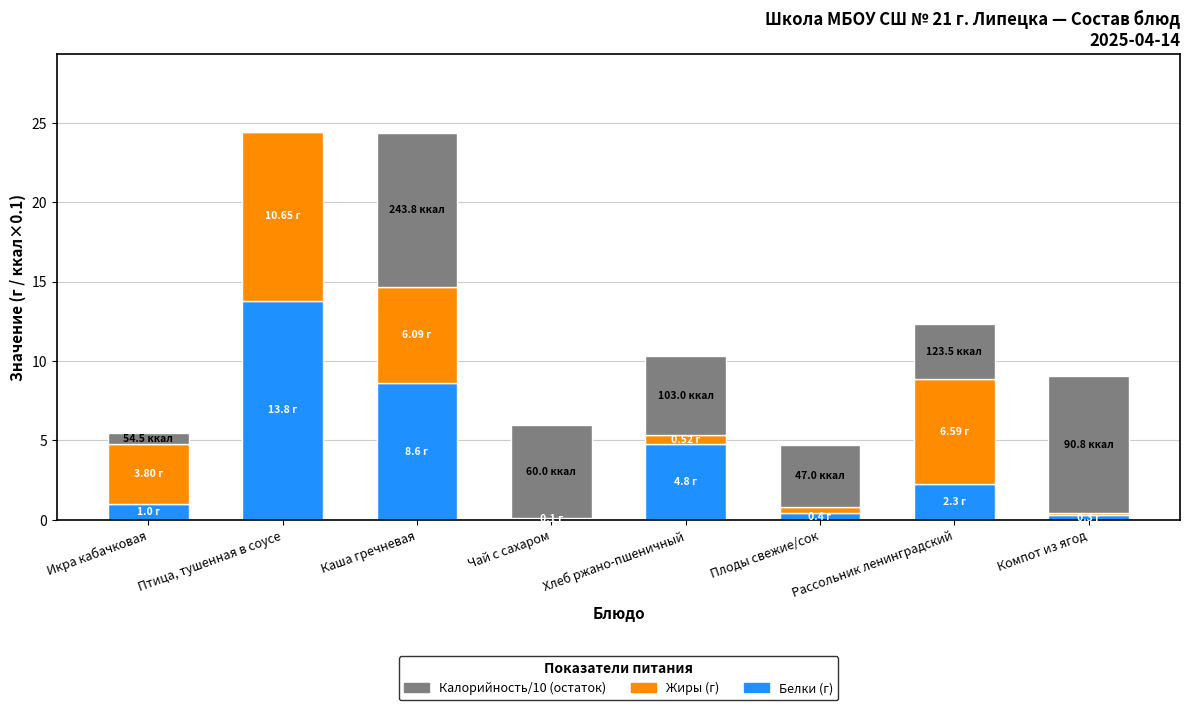

What is the total value across all series at Рассольник ленинградский?

12.3